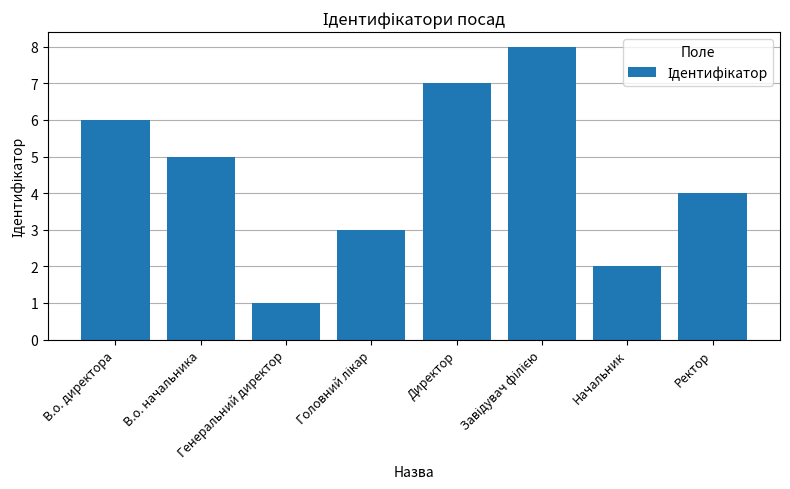

How many data points are less than 5?

4